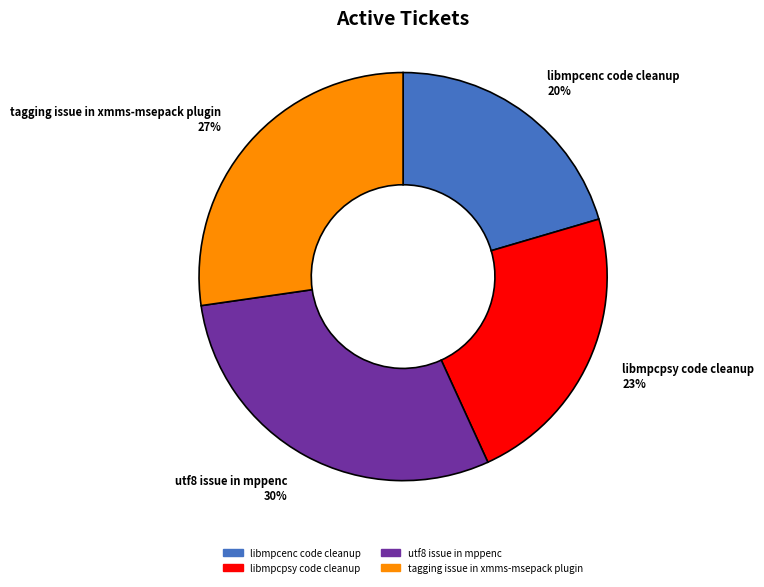

Which has a higher value, libmpcpsy code cleanup or utf8 issue in mppenc?

utf8 issue in mppenc